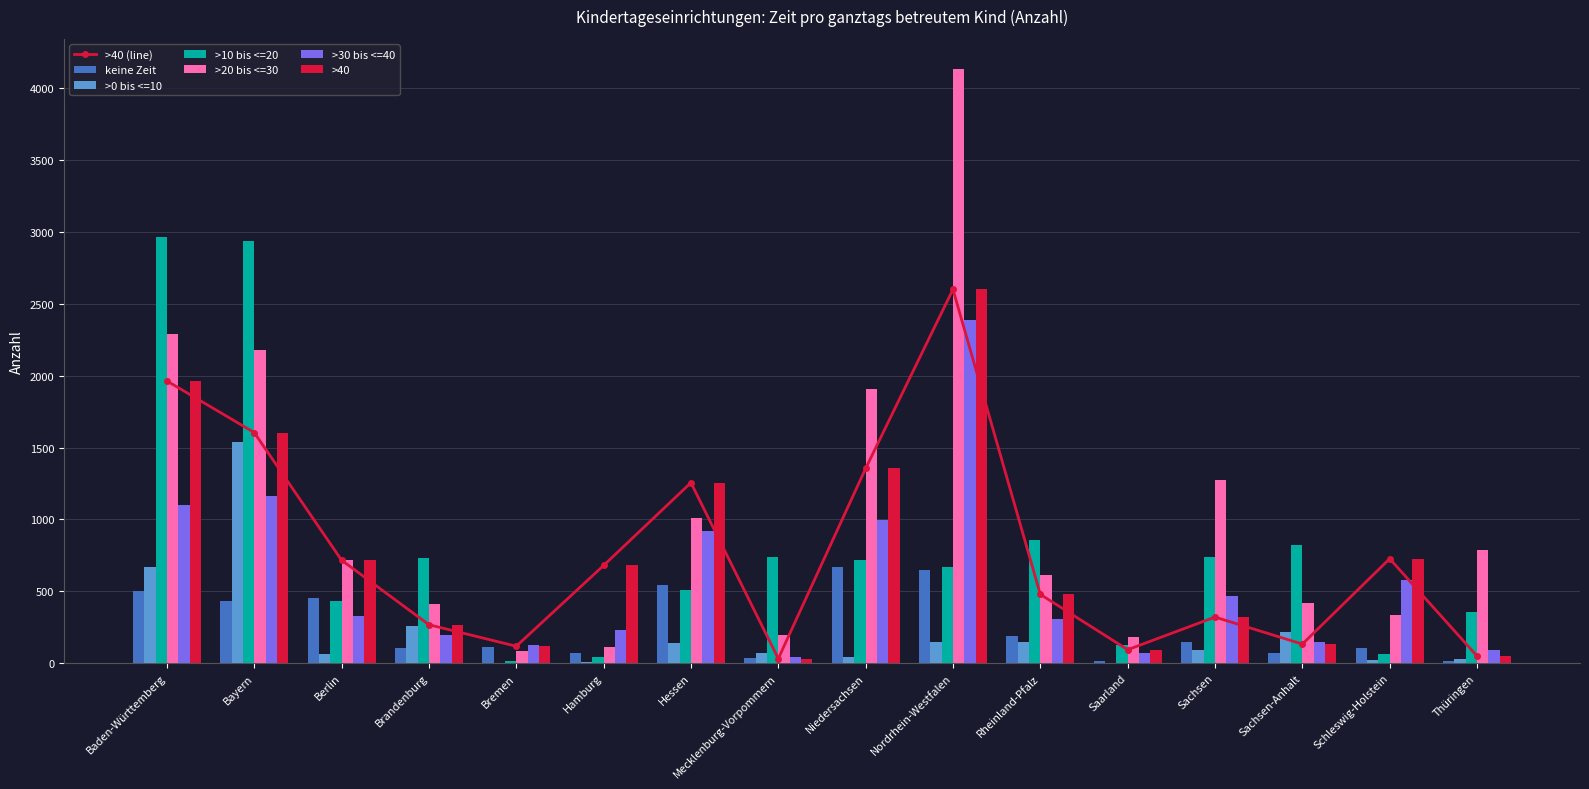

How many data points in >30 bis <=40 are less than 330?

8